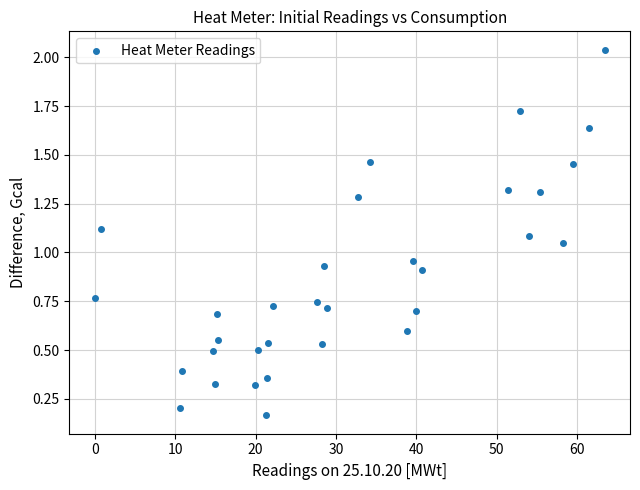

What is the range of Y values (max minus min)?

1.9